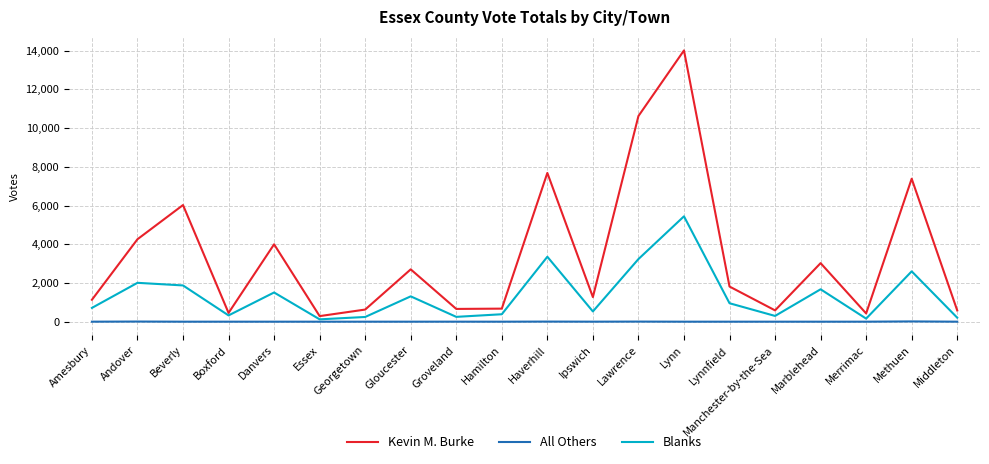

What are all the series names shown in the legend?

Kevin M. Burke, All Others, Blanks